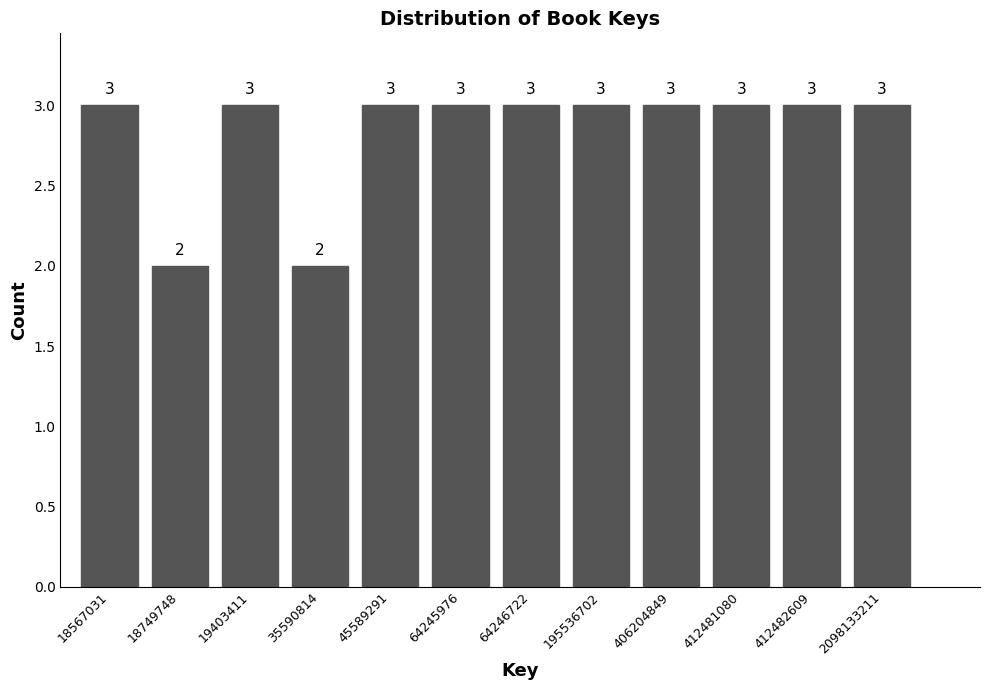

Reading left to right, list all the values displayed in this chart.

18567031=3	18749748=2	19403411=3	35590814=2	45589291=3	64245976=3	64246722=3	195536702=3	406204849=3	412481080=3	412482609=3	2098133211=3